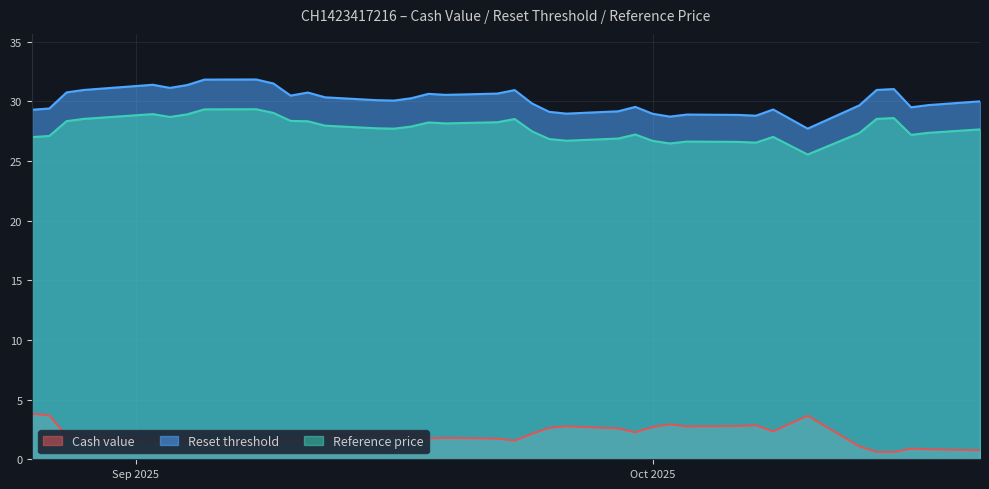

What is the average value of the Reset threshold series?

30.1